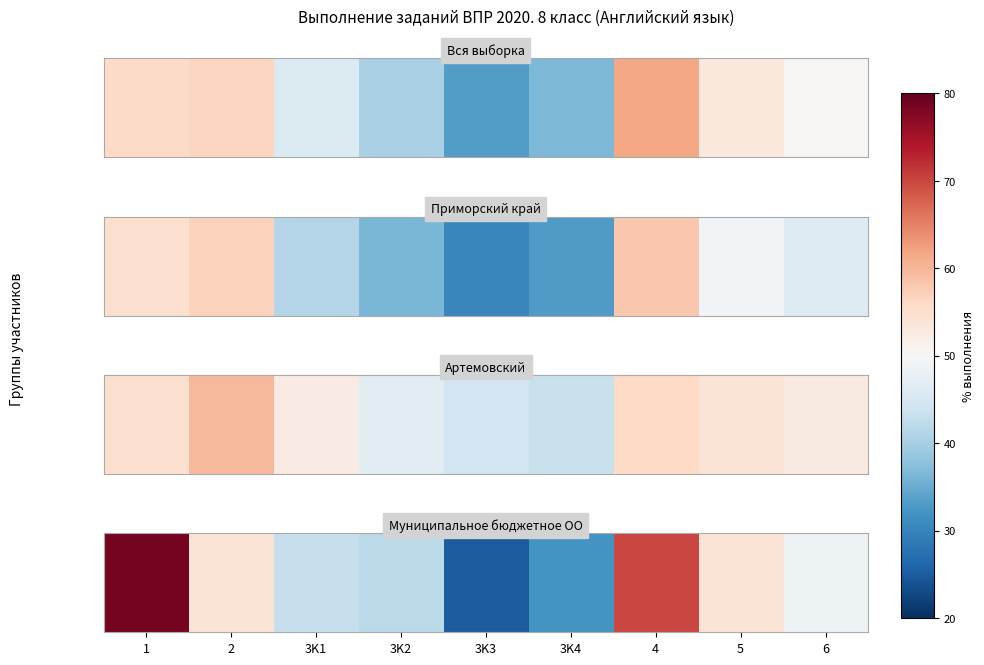

What is the change in value from 3K4 to 4?

+38.0